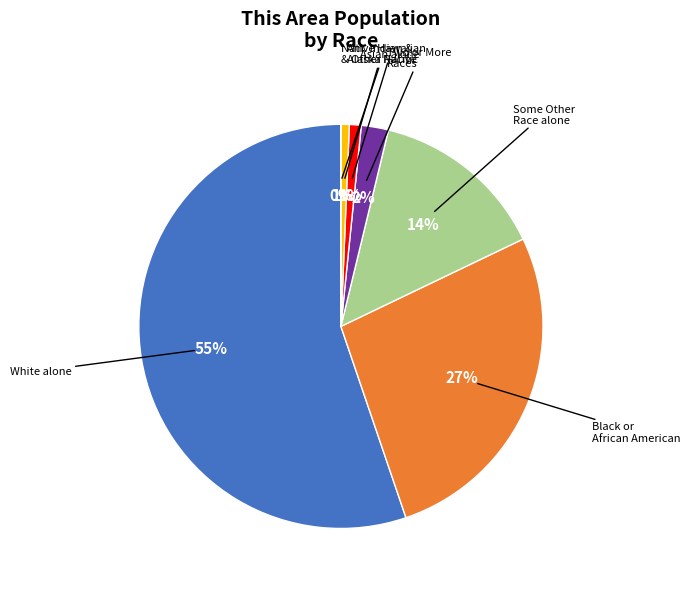

To the nearest percent, what is the average slice percentage?

14%